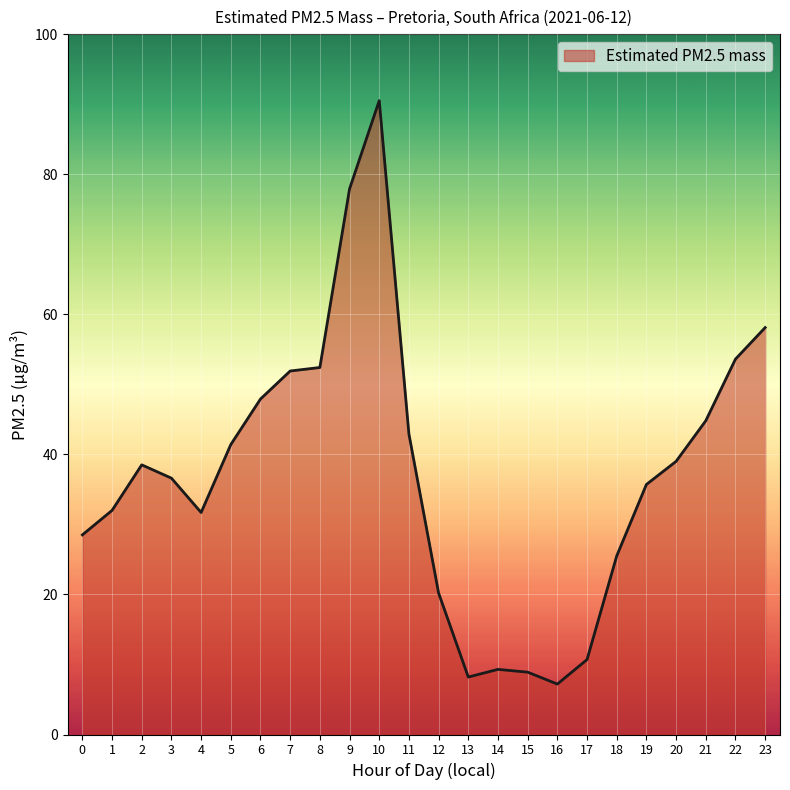

What is the greatest value displayed?

90.5